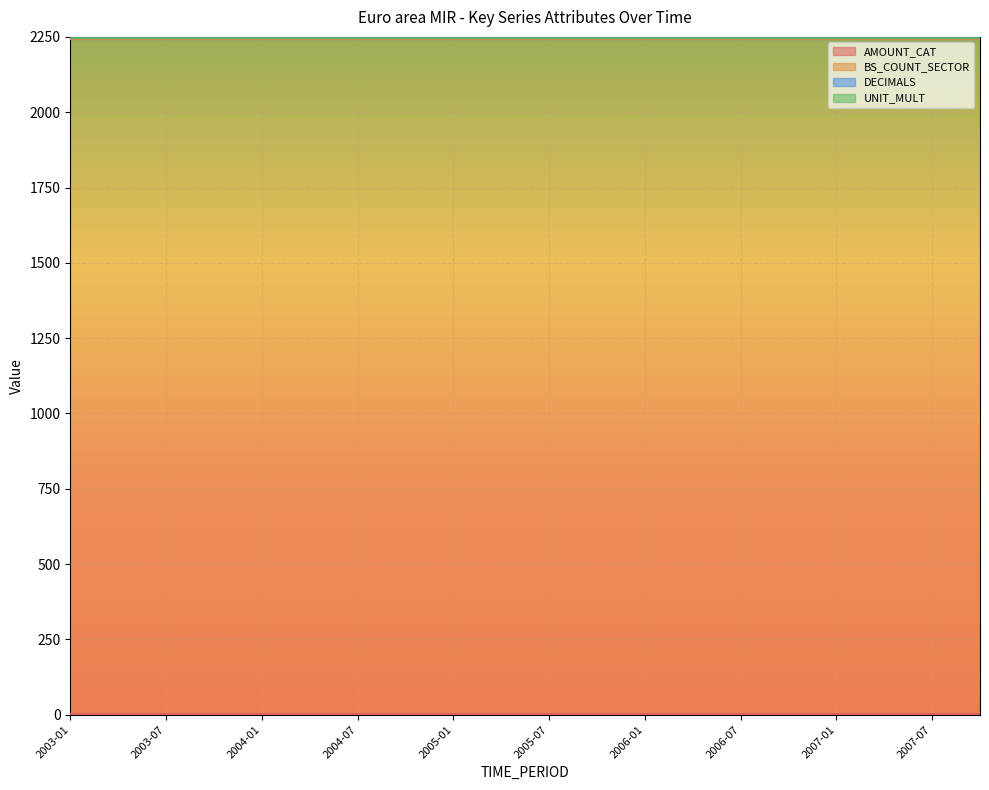

Count the number of data series in this chart.

4